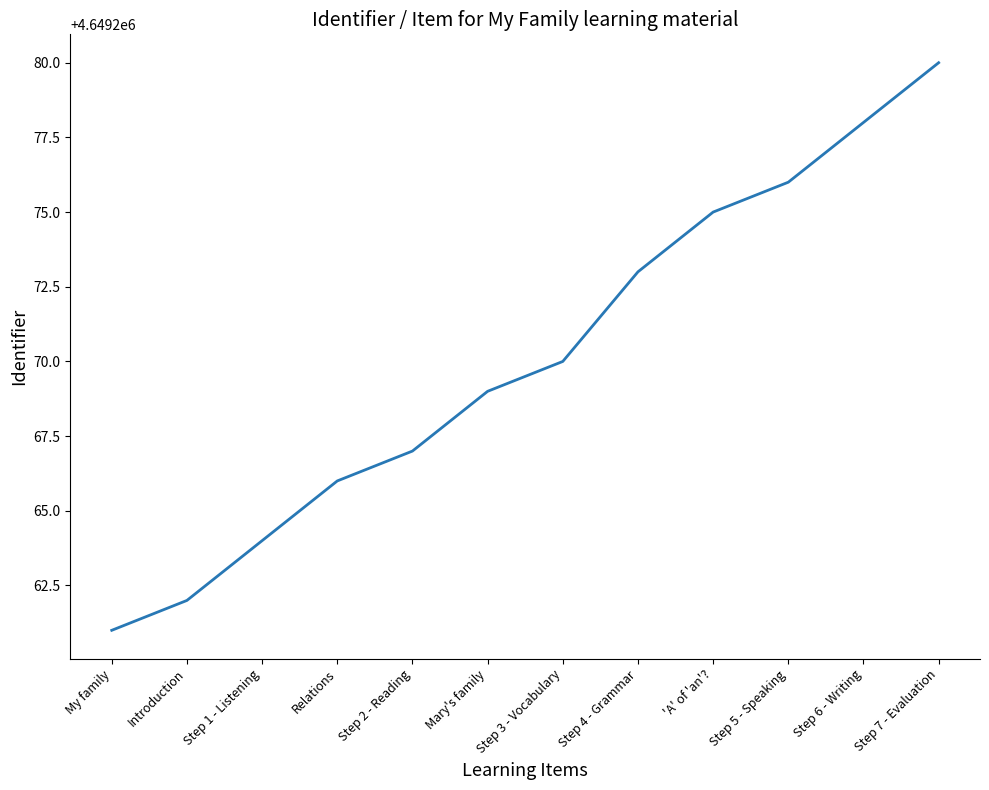

What is the minimum value shown in the chart?

4649261